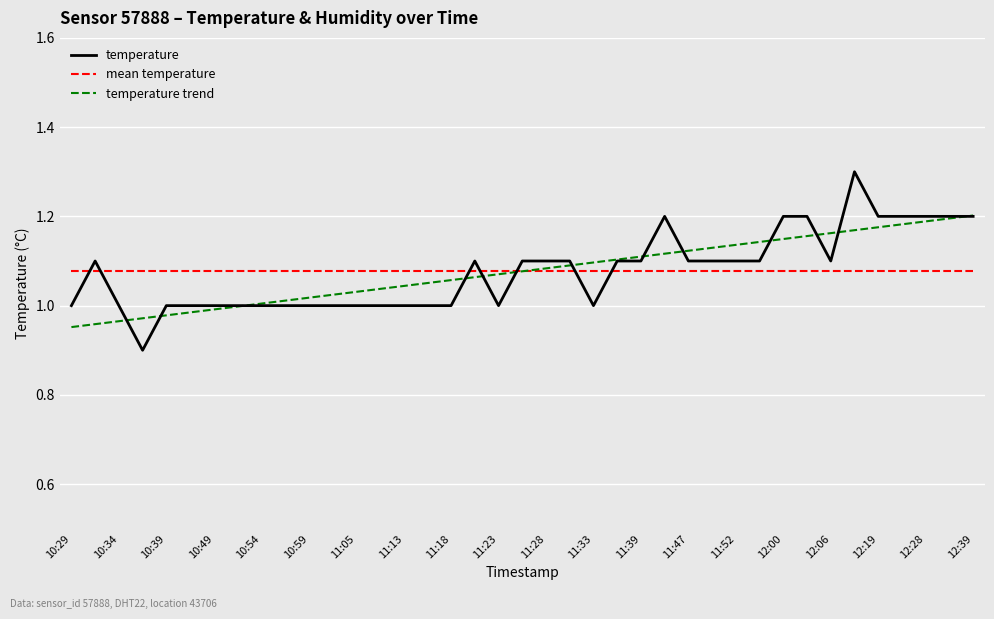

Approximately how many times larger is the value at 11:39 compared to 12:34?

0.9